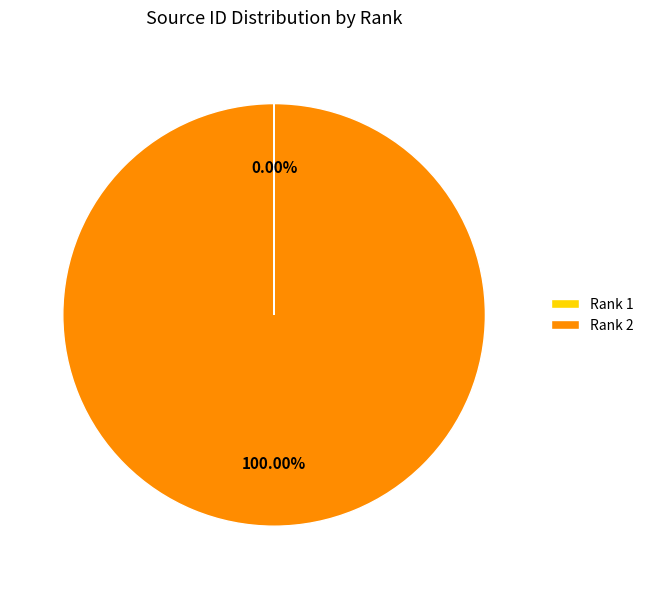

Does Rank 2 represent more than half of the total?

Yes